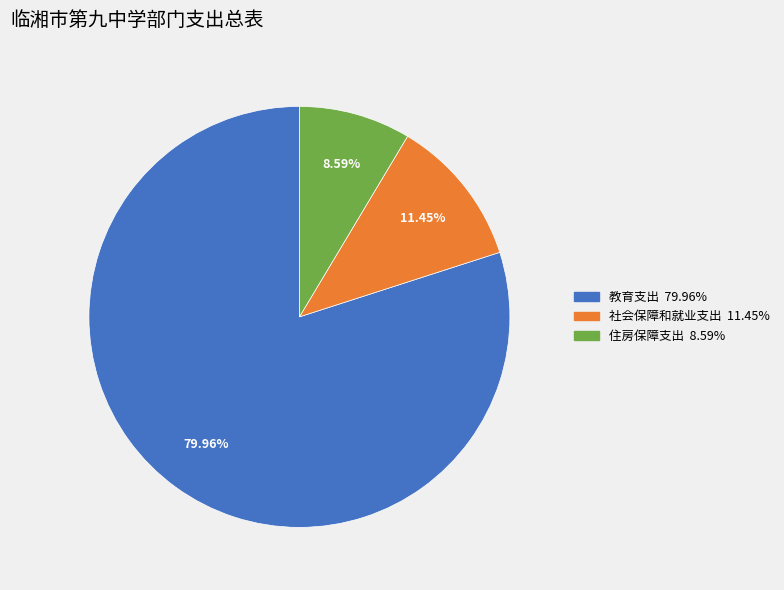

Does 教育支出 represent more than half of the total?

Yes